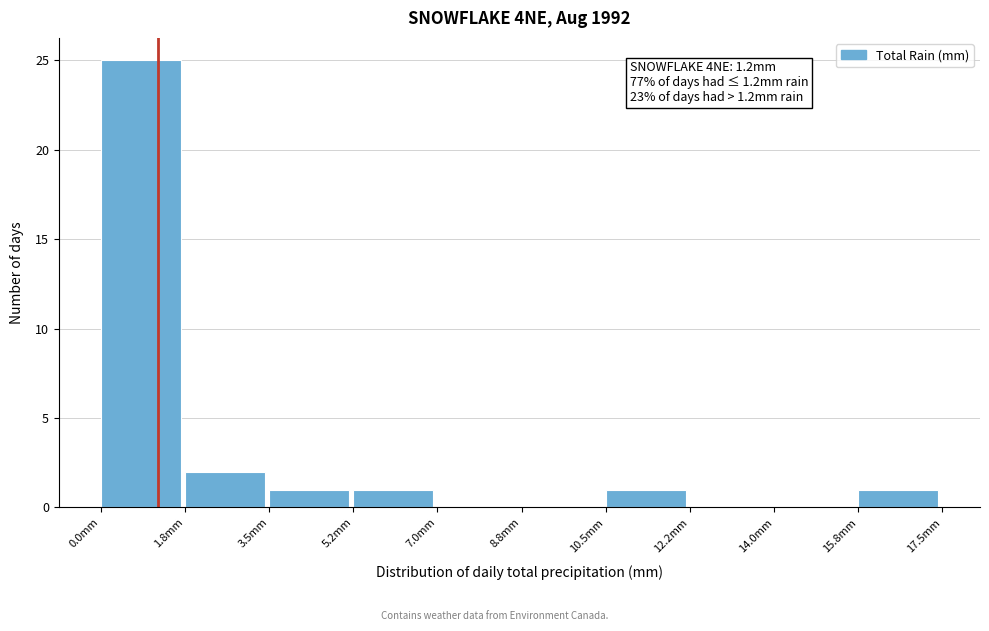

Which range on the x-axis has the tallest bar?

0.00 to 1.75